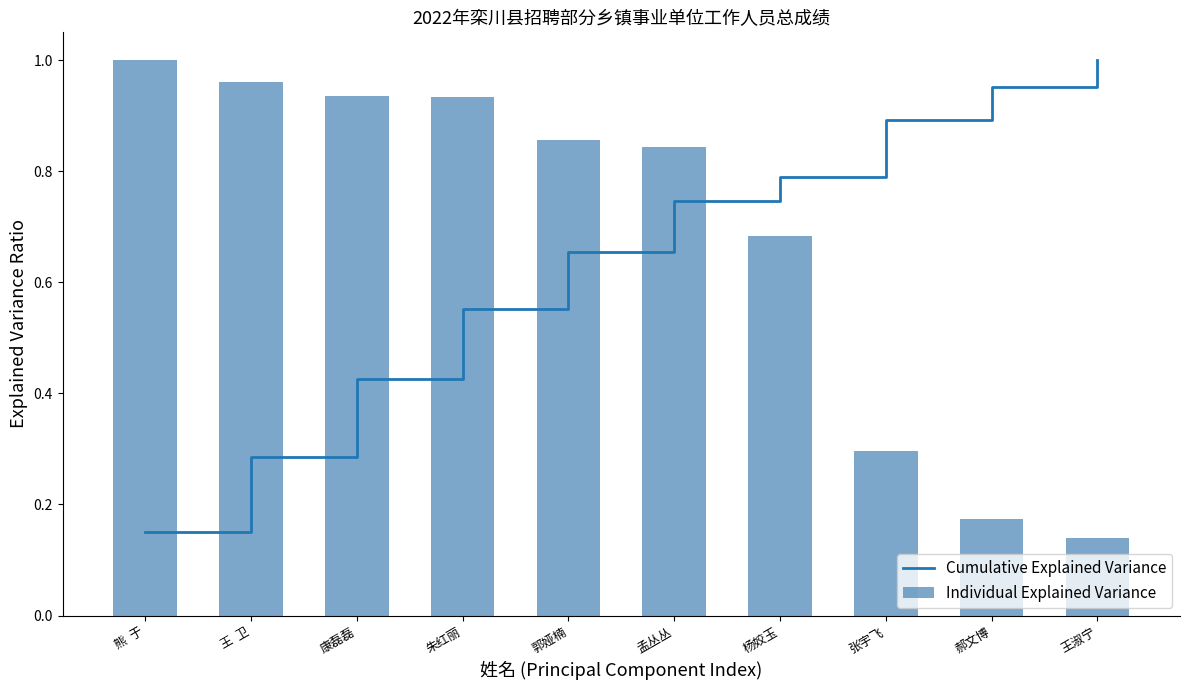

Which has a higher value, 熊  于 or 朱红丽?

朱红丽